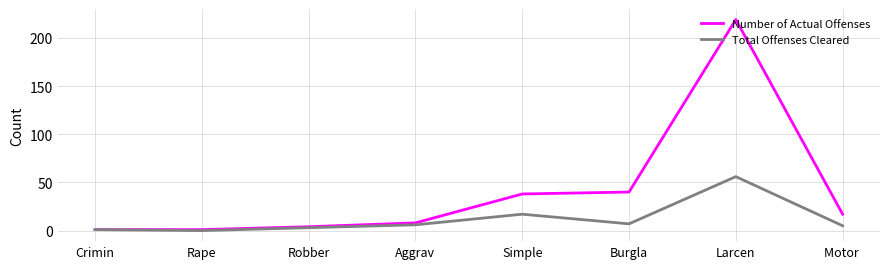

The value of Number of Actual Offenses at Motor  is 17. True or false?

True